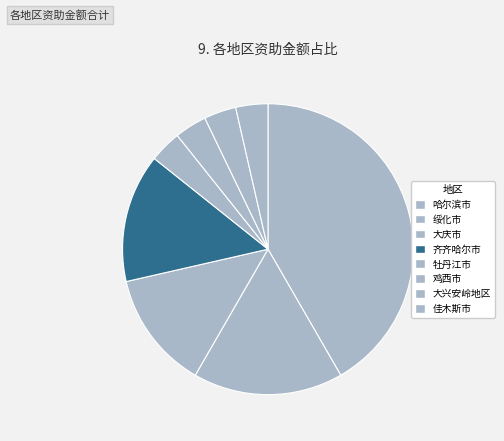

Count the number of slices in the pie.

8